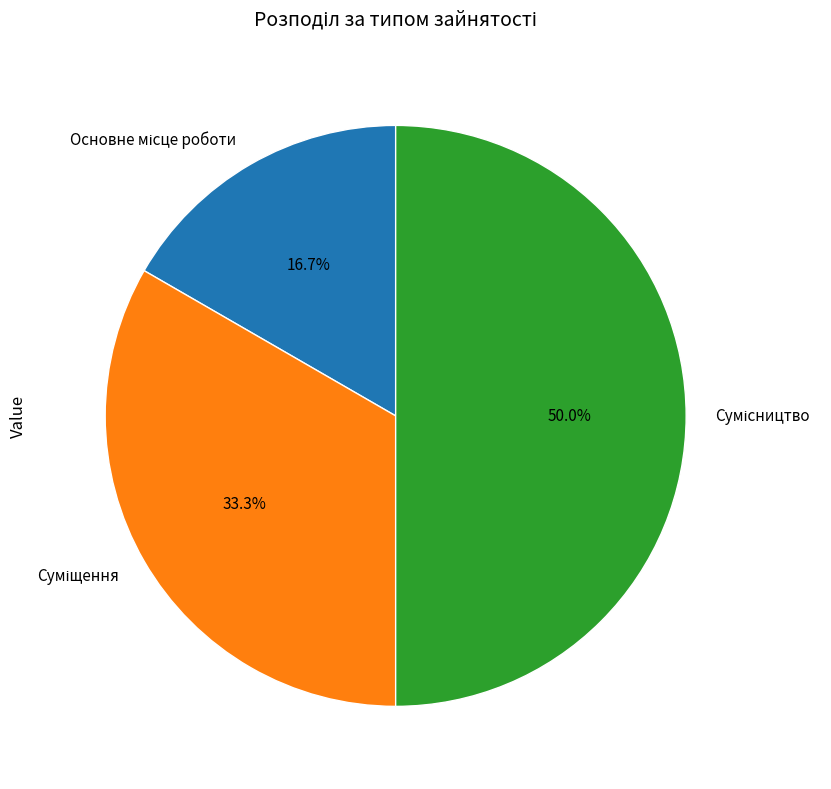

Rank the categories by value from lowest to highest.

Основне місце роботи, Суміщення, Сумісництво